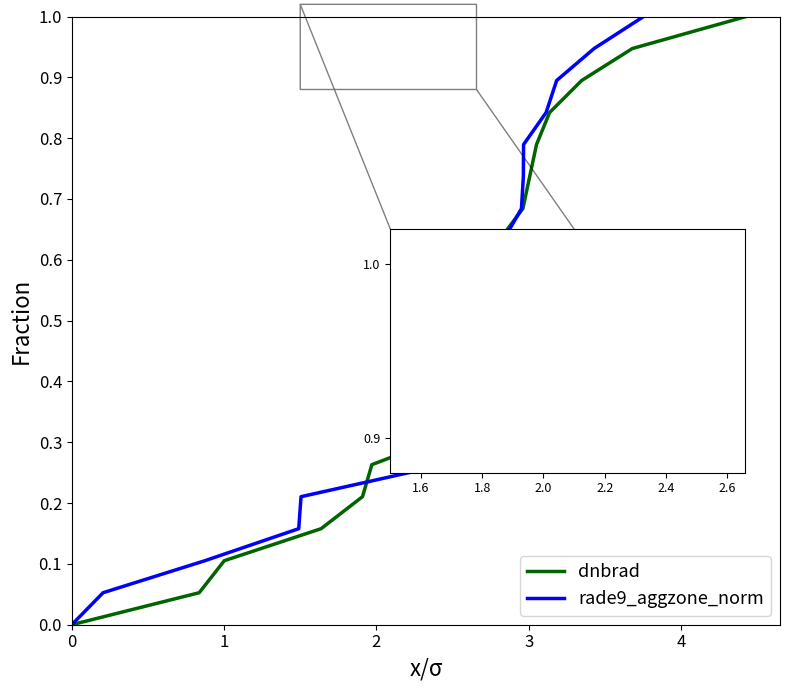

List the series in order of their peak value, highest first.

dnbrad, rade9_aggzone_norm